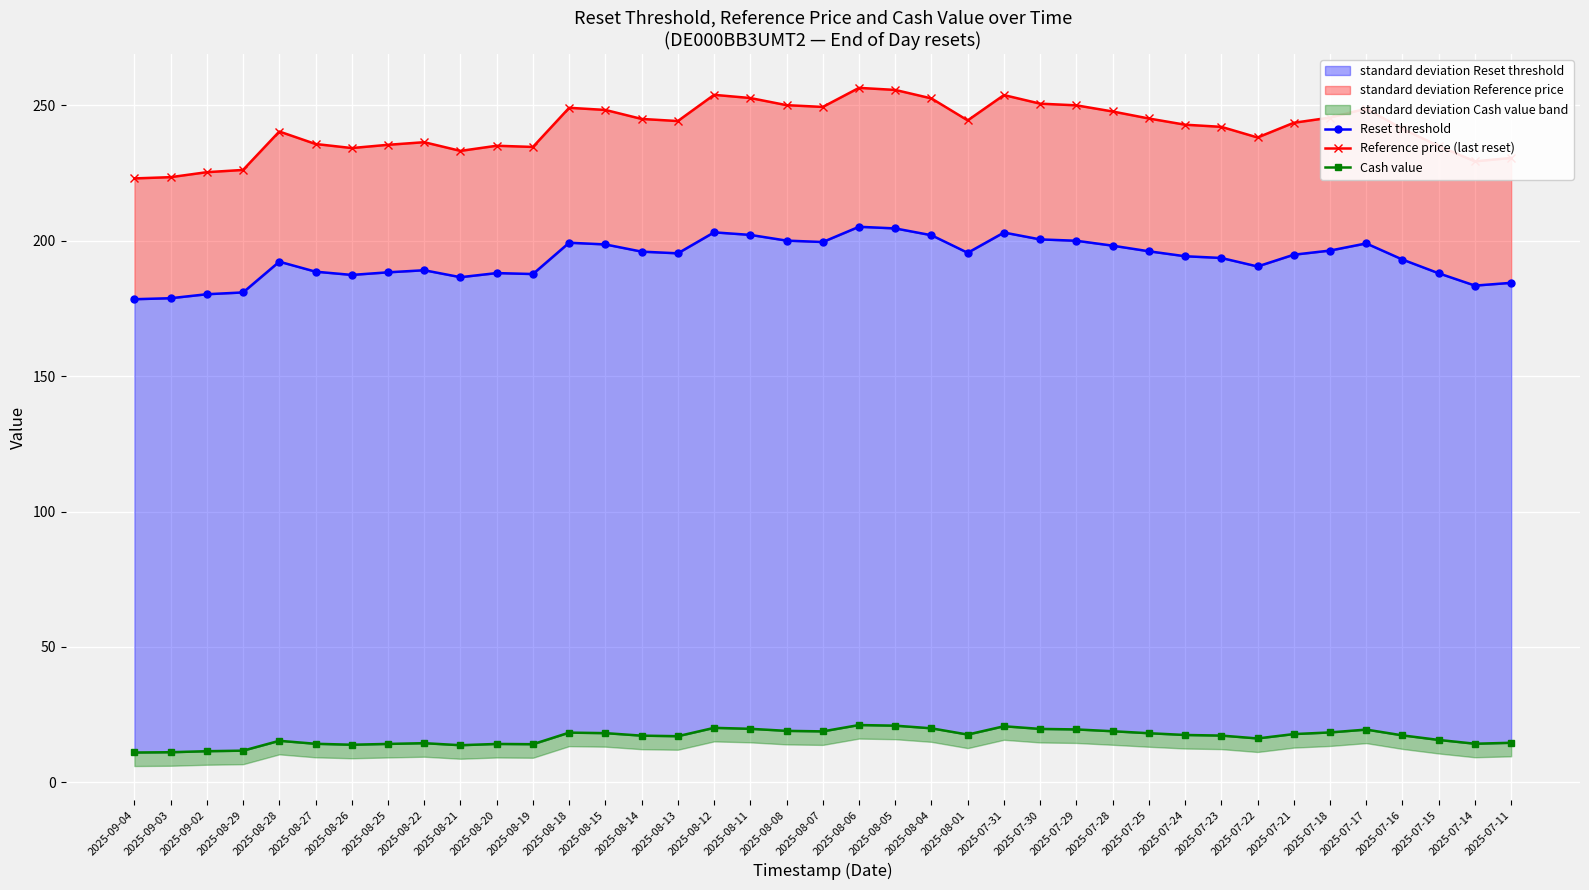

What are all the series names shown in the legend?

Reset threshold, Reference price (last reset), Cash value